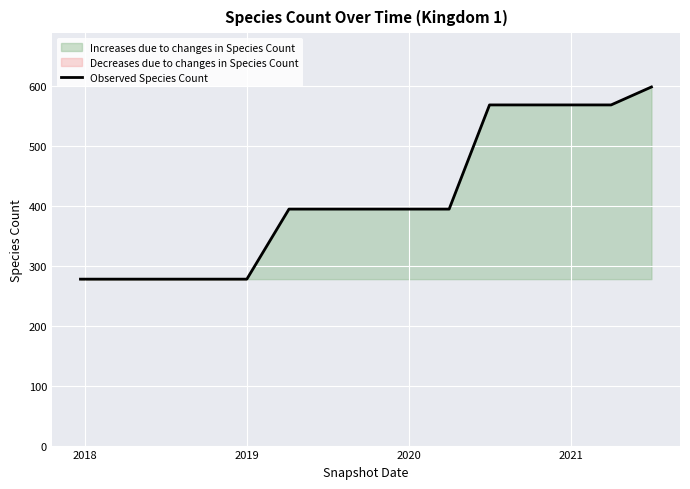

What is the smallest value displayed?

278